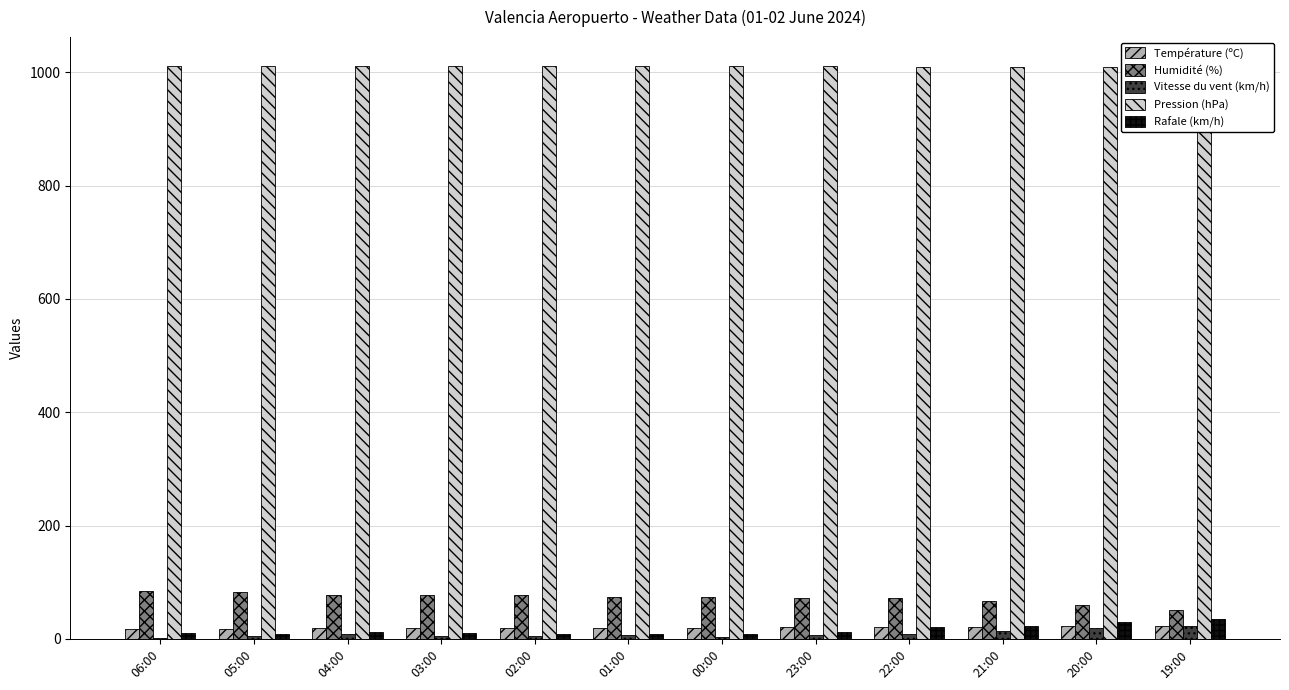

What is the difference between the second highest and minimum values in the Rafale (km/h) series?

21.0